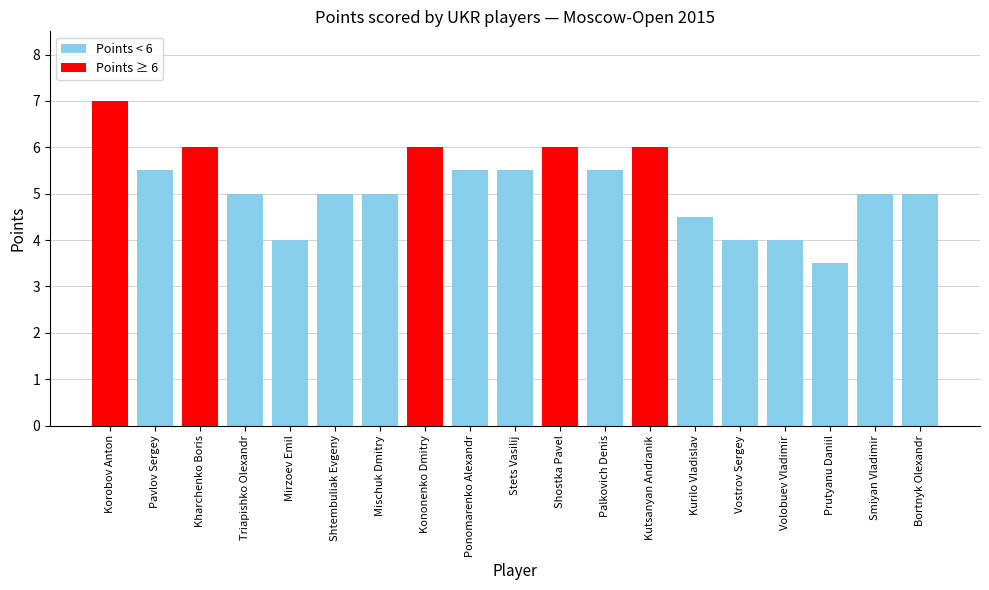

Reading left to right, list all the values displayed in this chart.

7.0	5.5	6.0	5.0	4.0	5.0	5.0	6.0	5.5	5.5	6.0	5.5	6.0	4.5	4.0	4.0	3.5	5.0	5.0